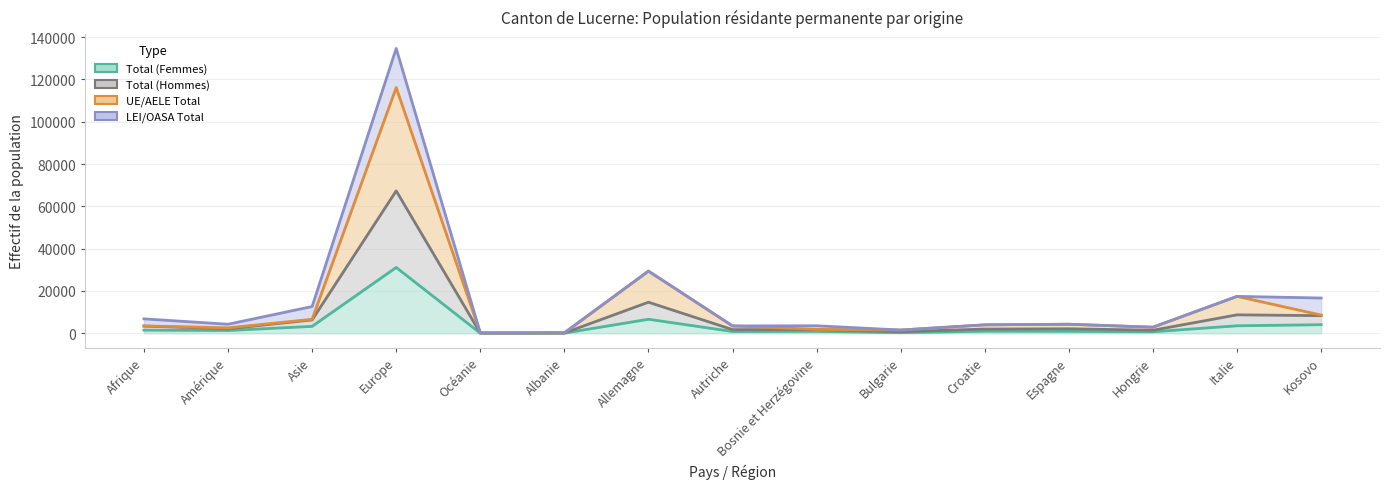

What is the value of the Total (Femmes) point at the 3rd from the left?

3281